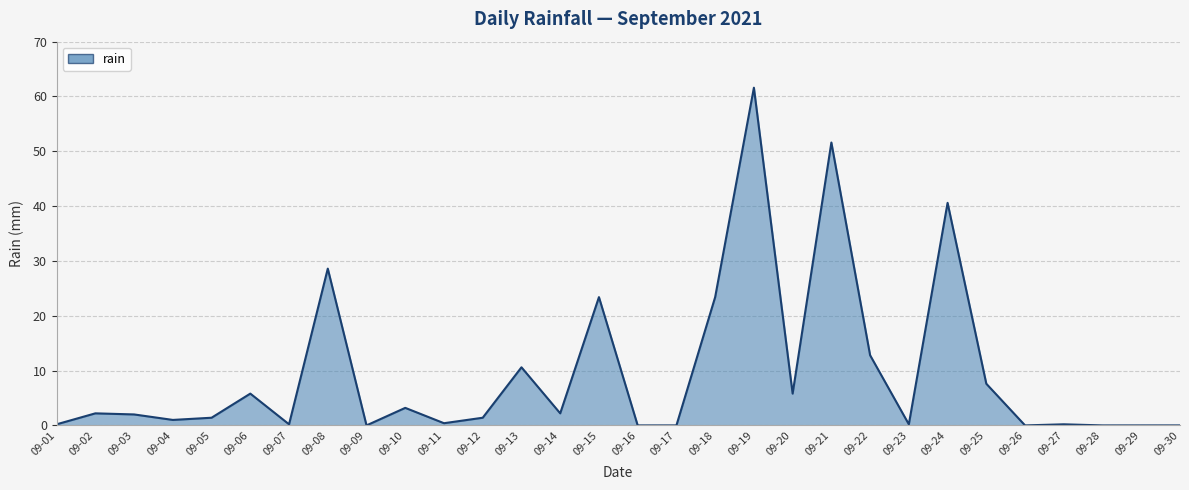

Which has a higher value, 09-16 or 09-20?

09-20